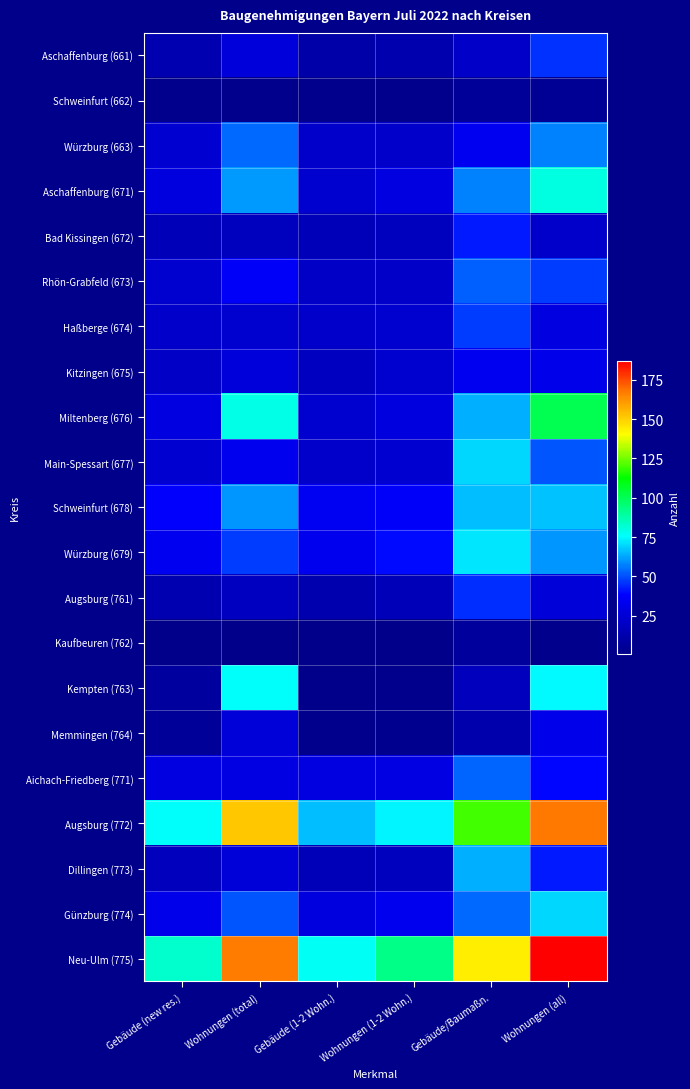

Which series has the widest spread of values?

Neu-Ulm (775)